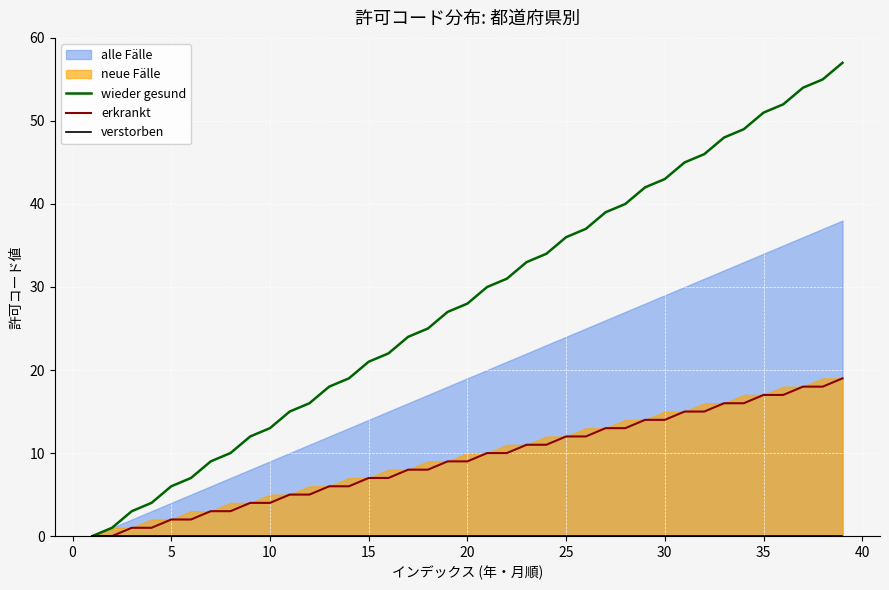

What is the highest value of the wieder gesund series?

57